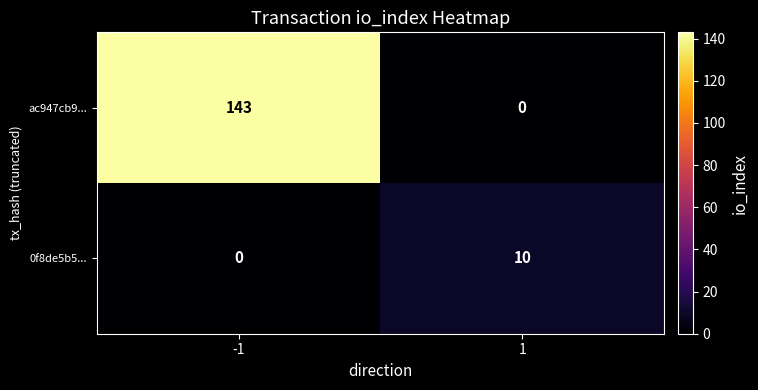

What is the approximate value of ac947cb9... at -1?

143